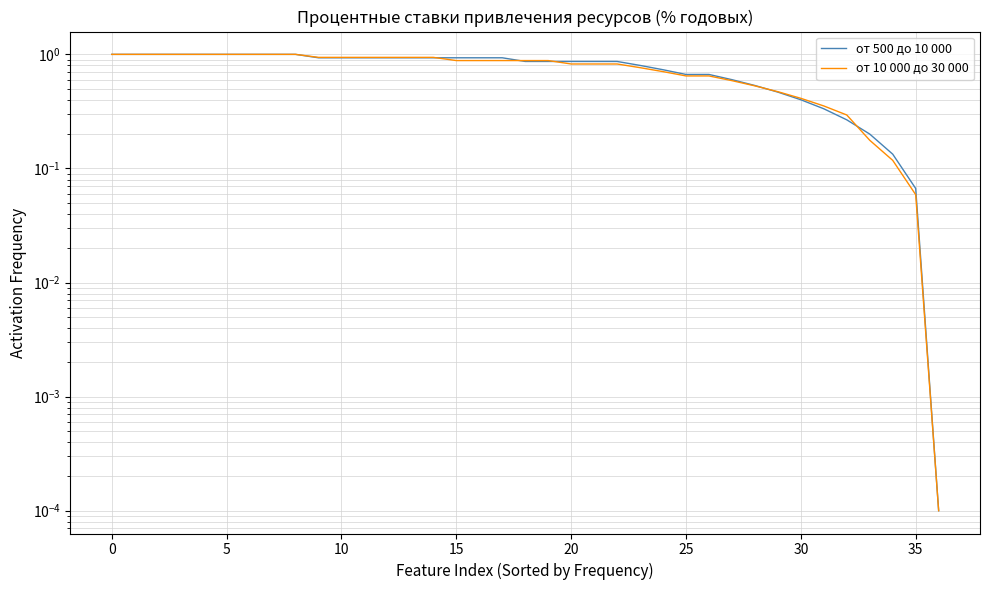

What is the label of the 36th point from the left?

35